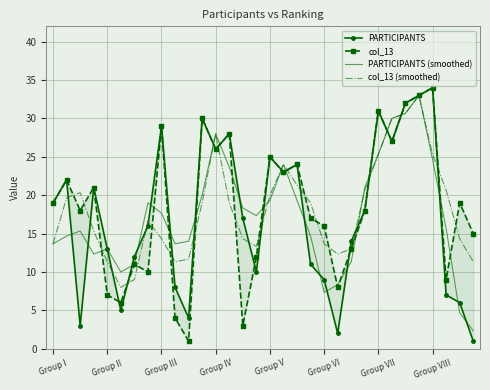

List the series in order of their overall mean, highest first.

col_13, col_13 (smoothed), PARTICIPANTS, PARTICIPANTS (smoothed)